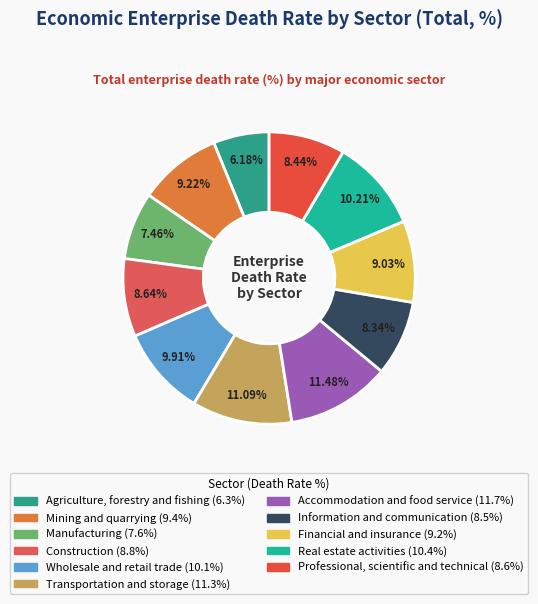

Is there a majority slice in this chart?

No